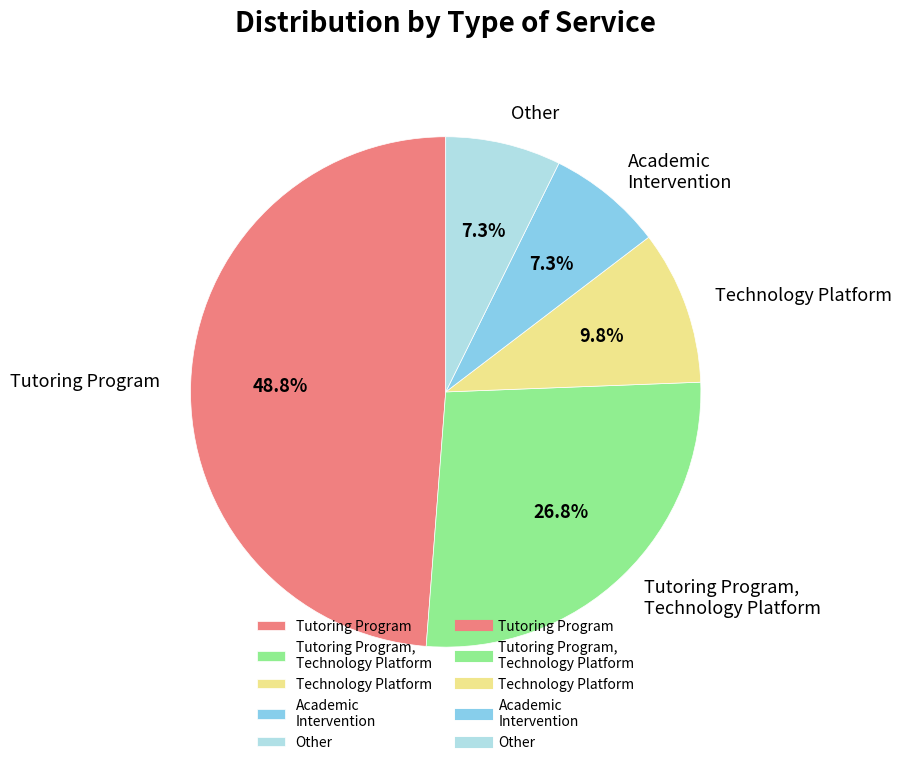

Which has a higher value, Tutoring Program or Other?

Tutoring Program